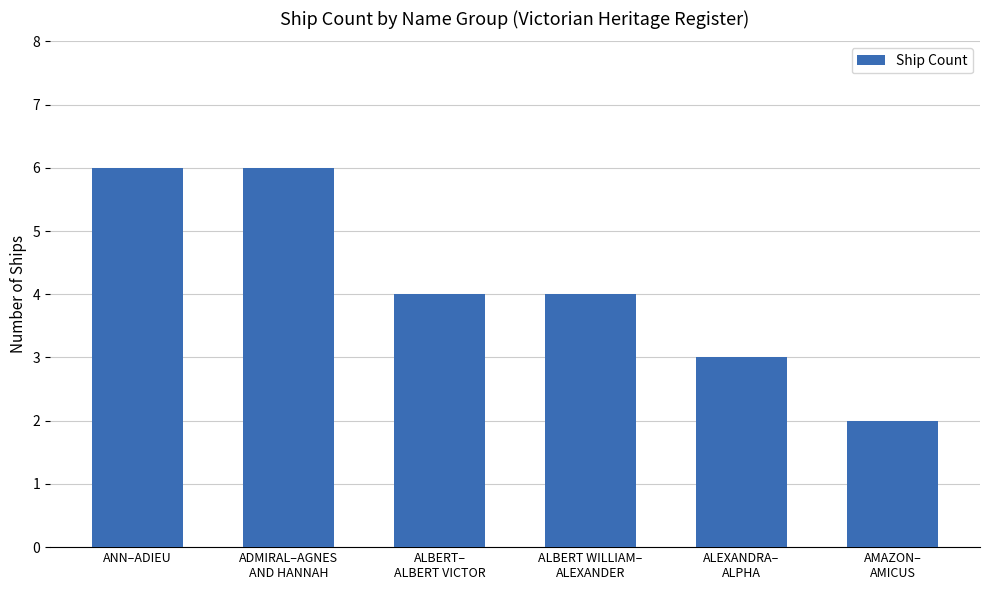

Between ALBERT WILLIAM–
ALEXANDER and AMAZON–
AMICUS, which is larger?

ALBERT WILLIAM–
ALEXANDER